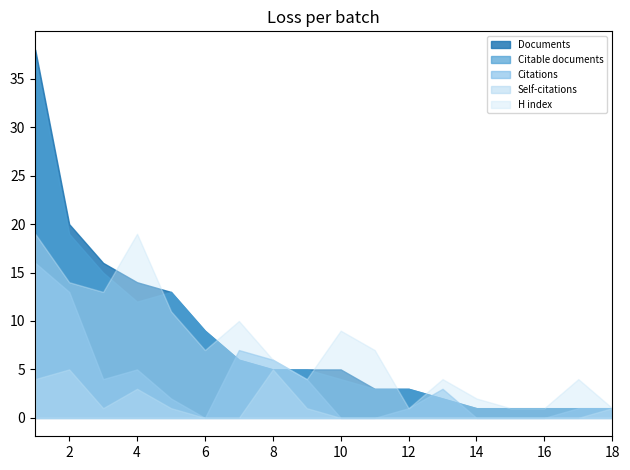

True or false: Documents and Citable documents intersect in this chart.

False